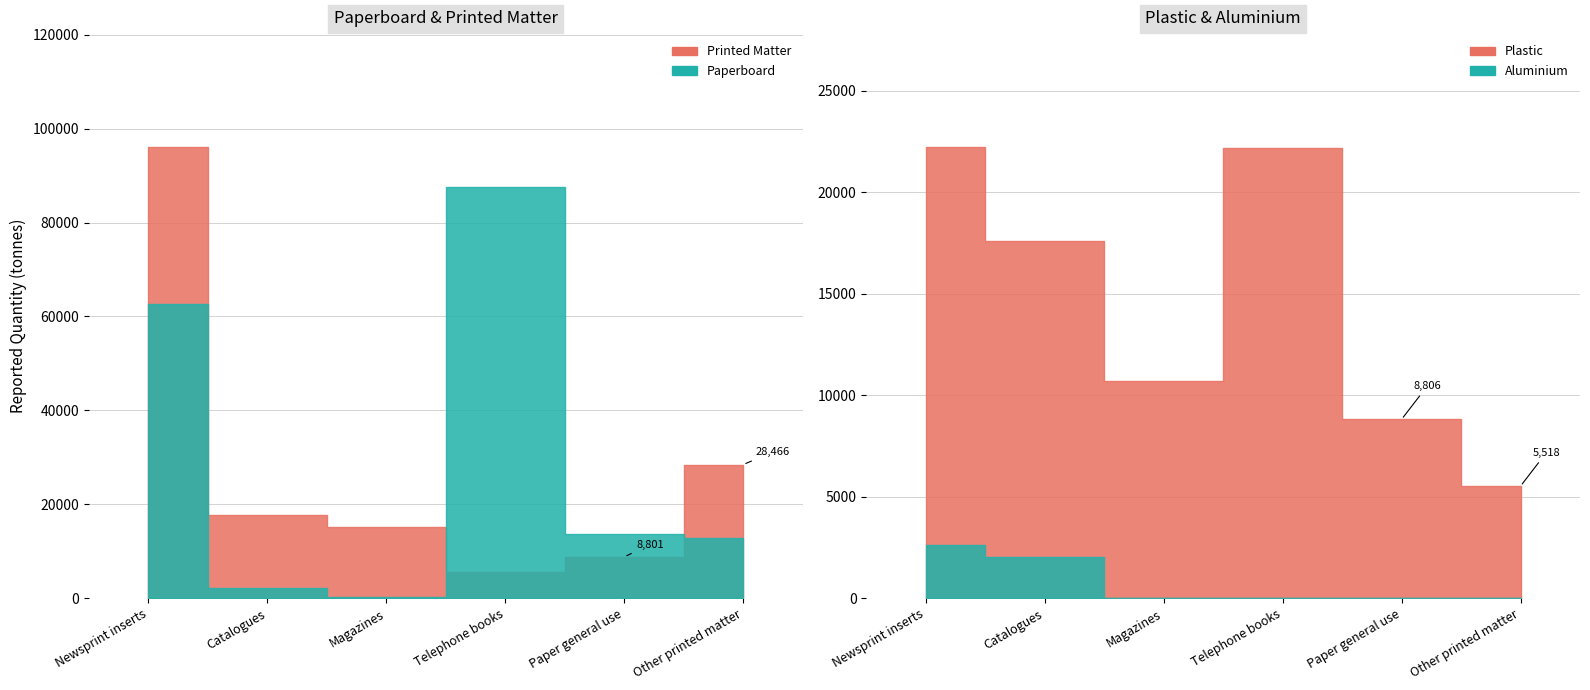

True or false: Plastic and Paperboard intersect in this chart.

True